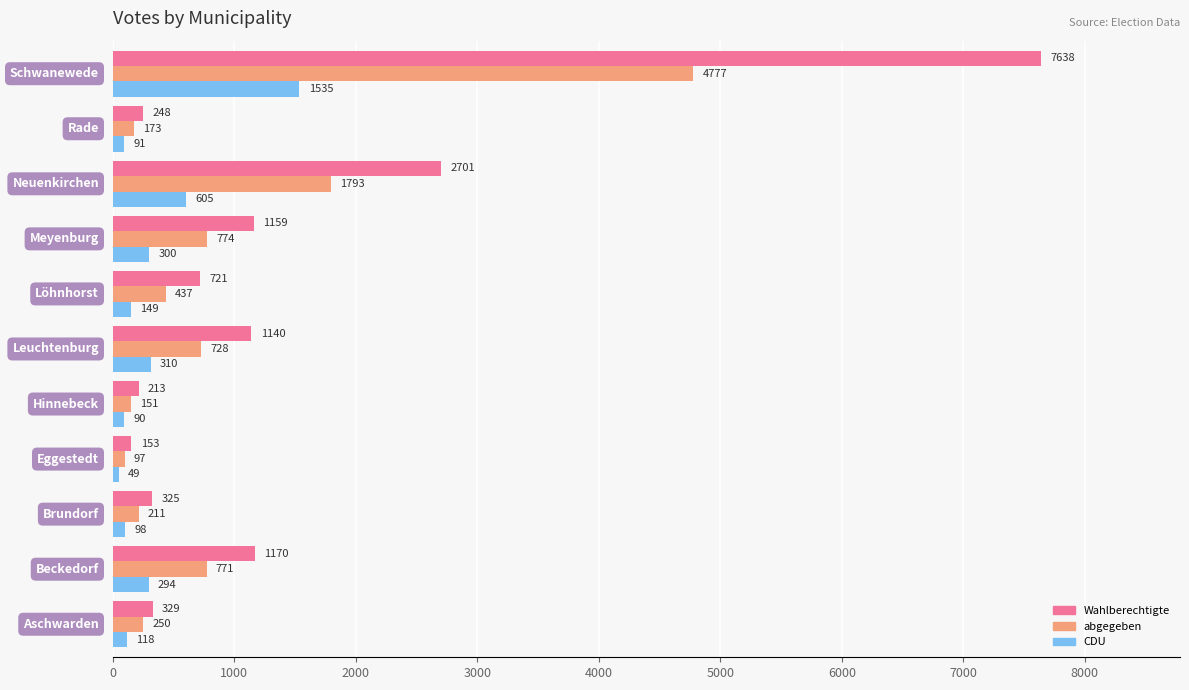

What is the minimum value shown in the chart?

49